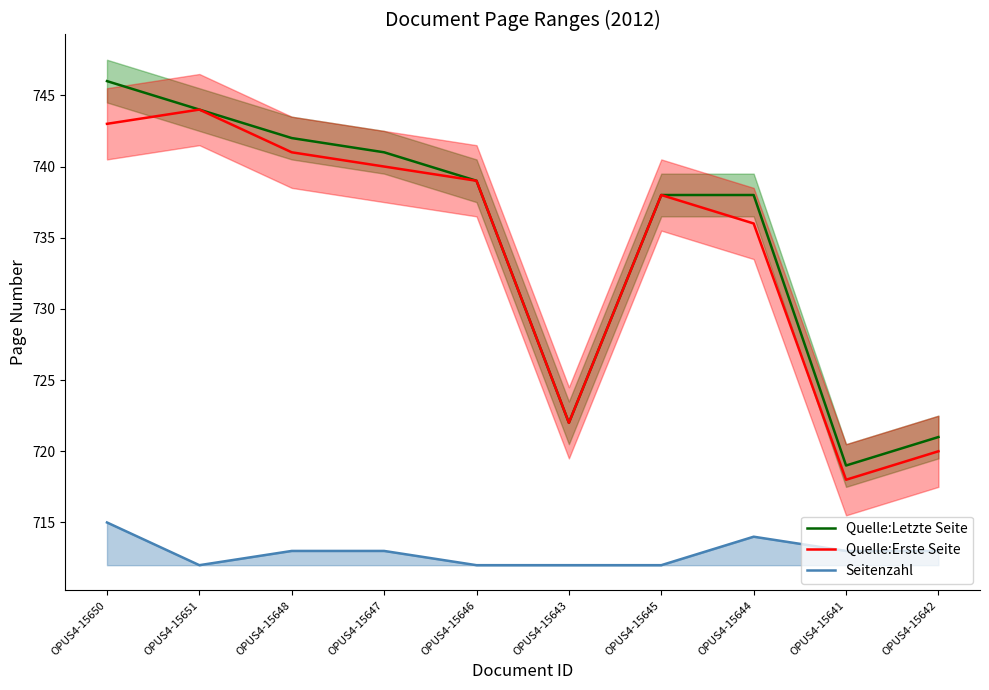

What is the label of the 8th point from the left?

OPUS4-15644